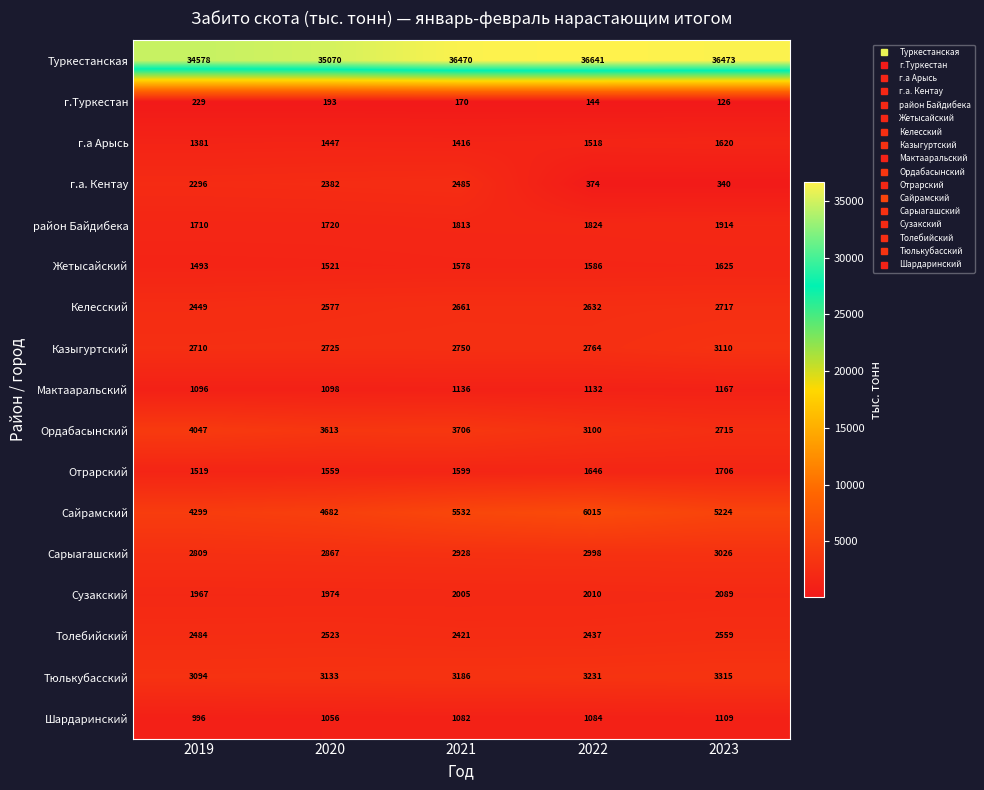

How many data points does each series have?

5